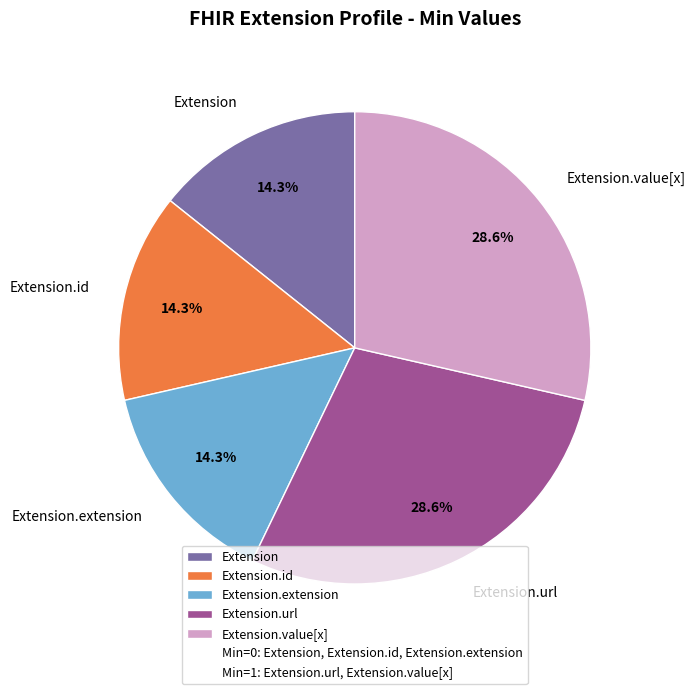

Is there any slice that represents more than half of the pie?

No